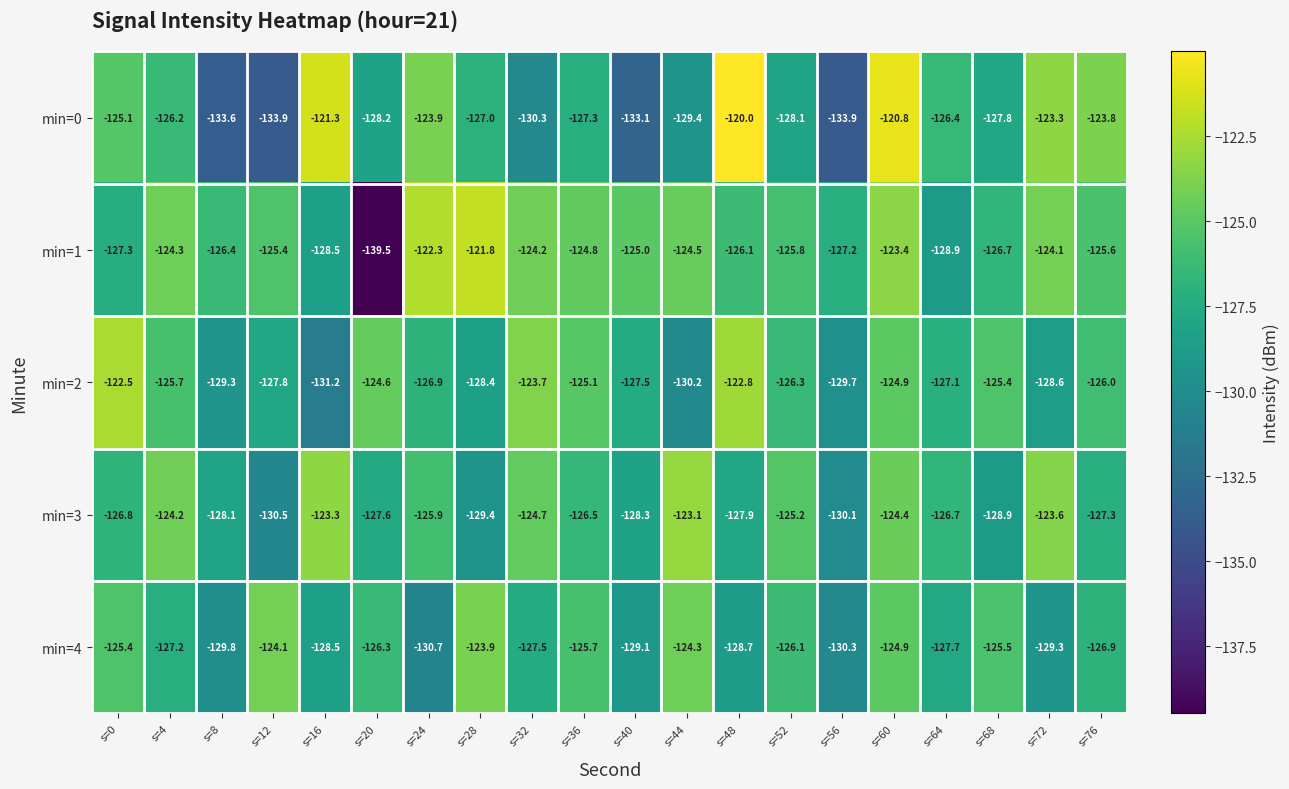

At which category does the chart reach its peak across all series?

s=48